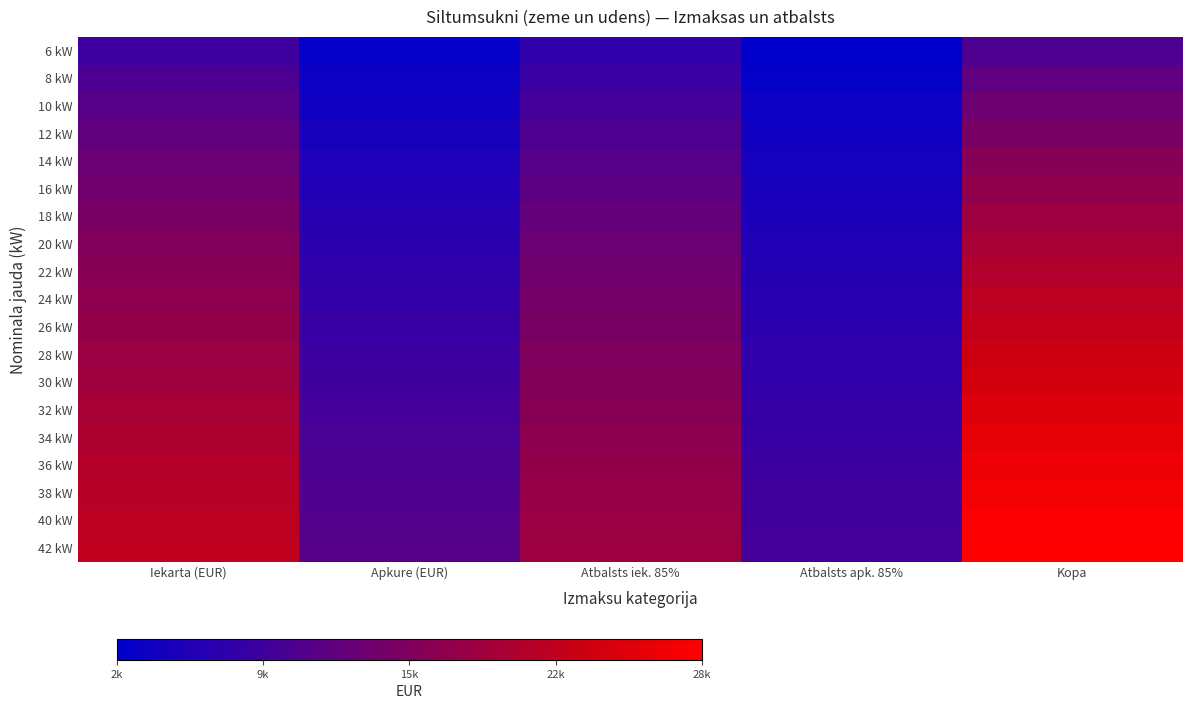

Which series has the largest total across all categories?

42 kW